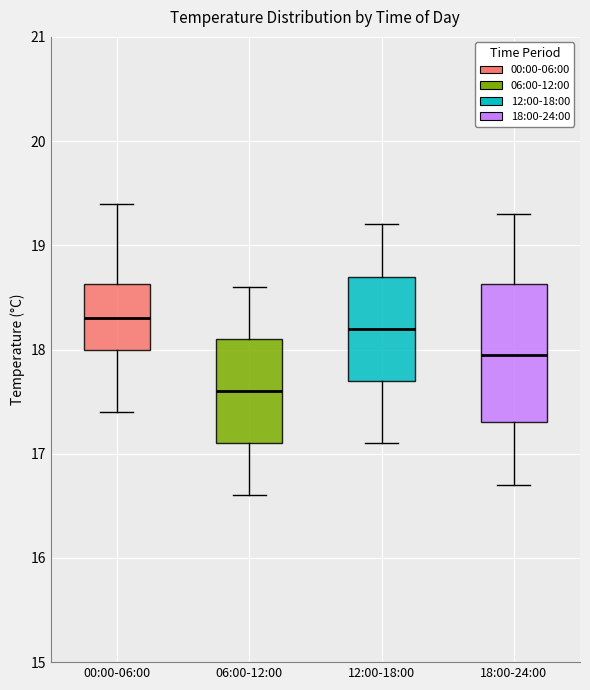

Which box's median line is the lowest?

06:00-12:00